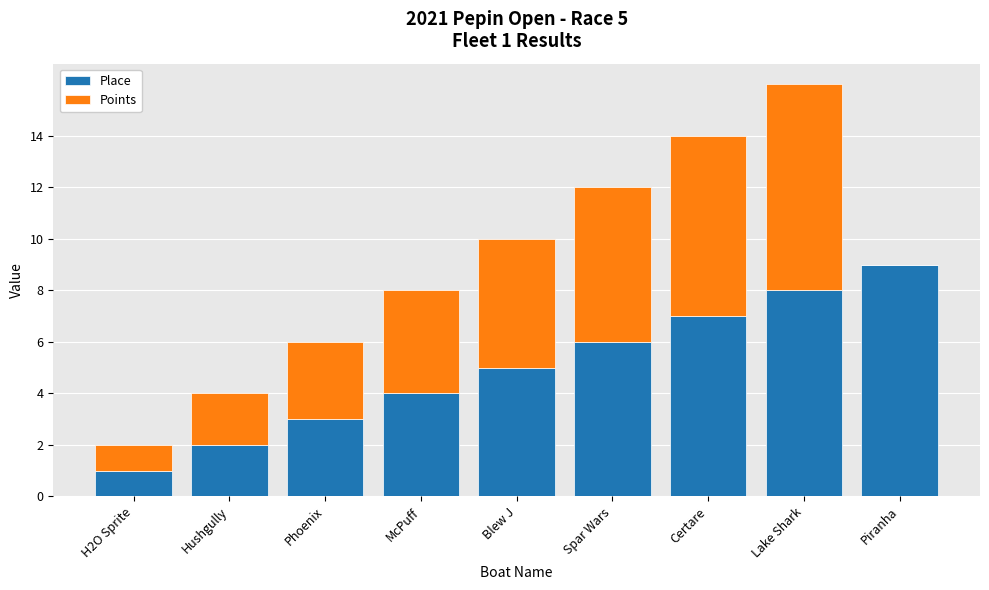

What is the sum of the Place values at Hushgully and Lake Shark?

10